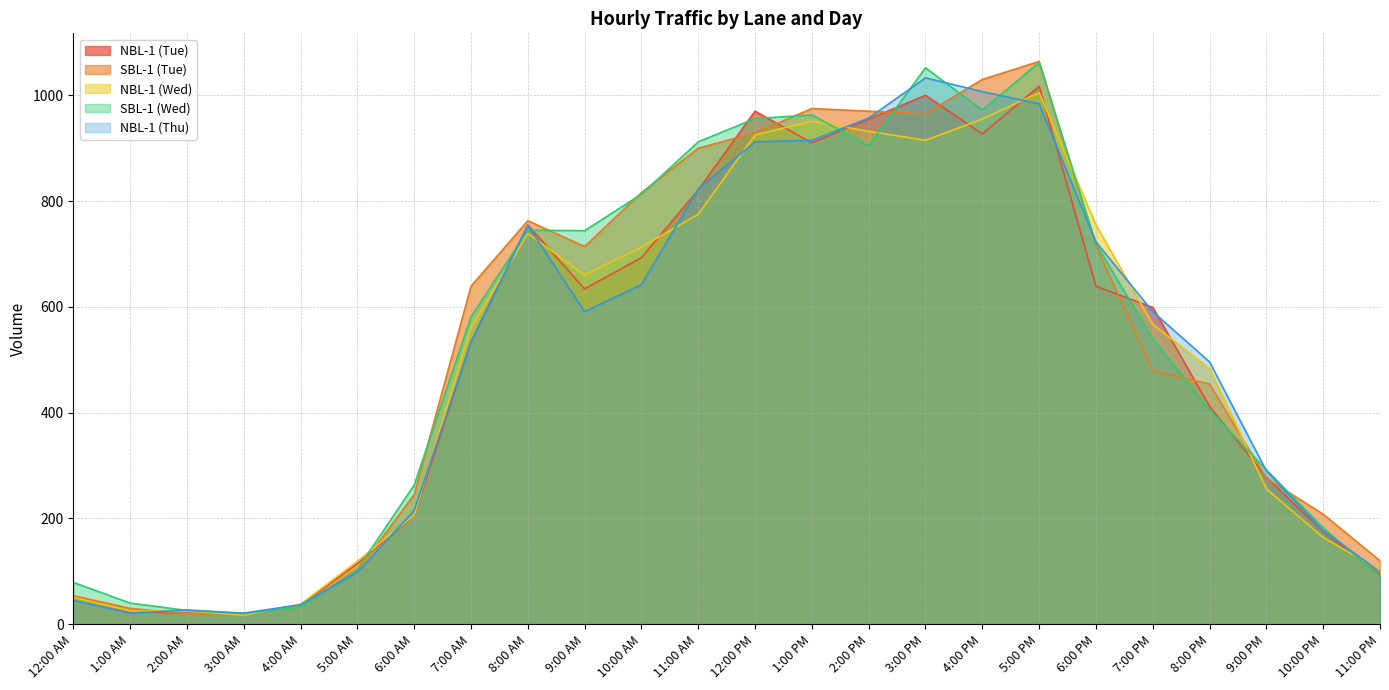

How many lines are shown in the chart?

5